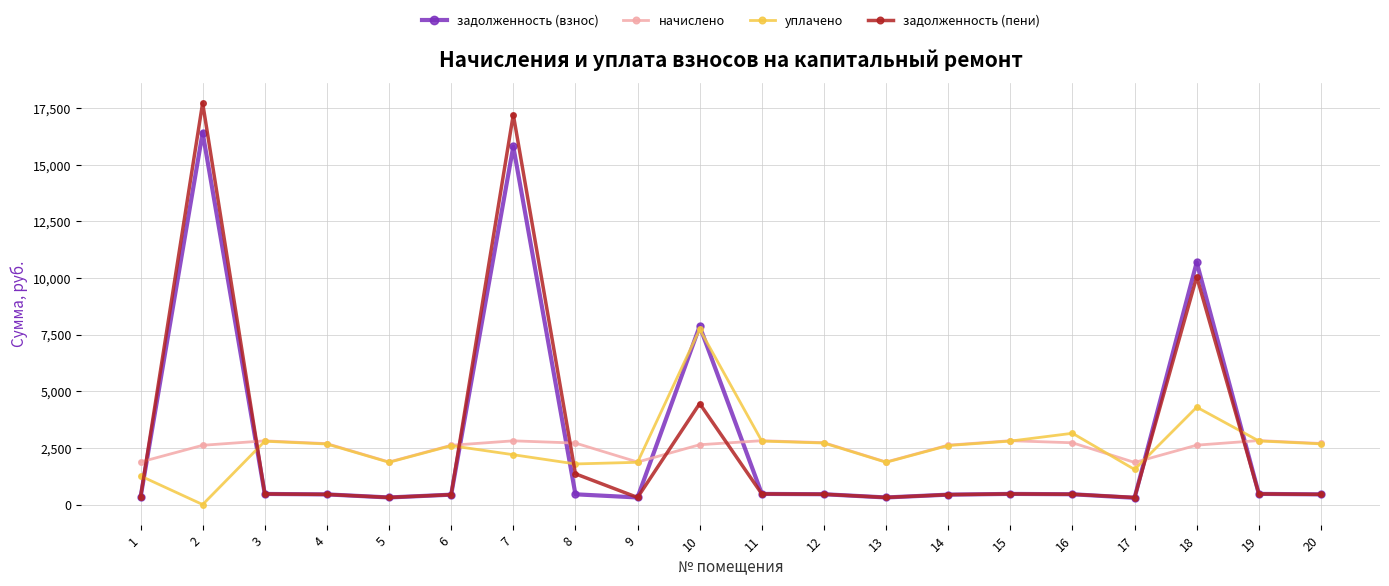

What is the minimum value for задолженность (взнос)?

298.1